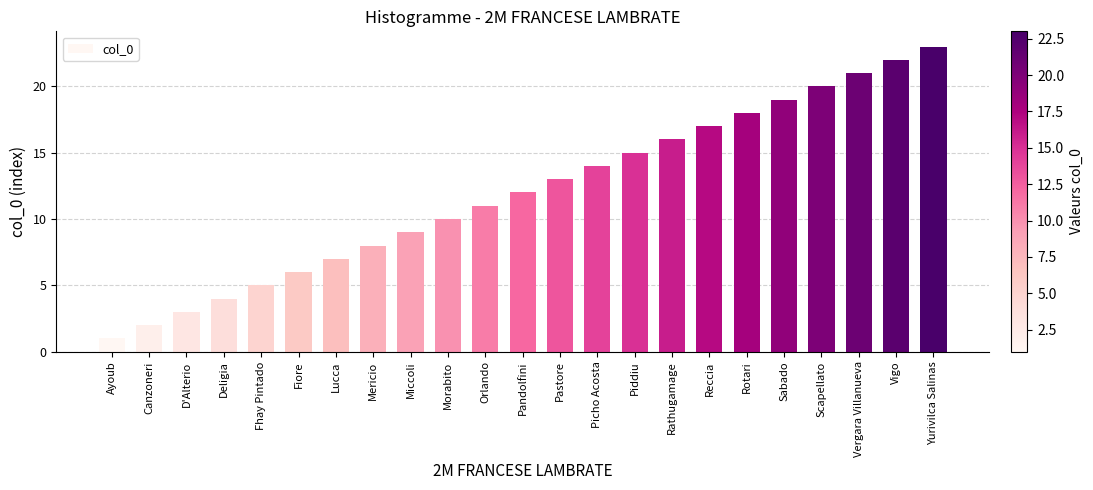

What is the label of the 3rd bar from the left?

D'Alterio